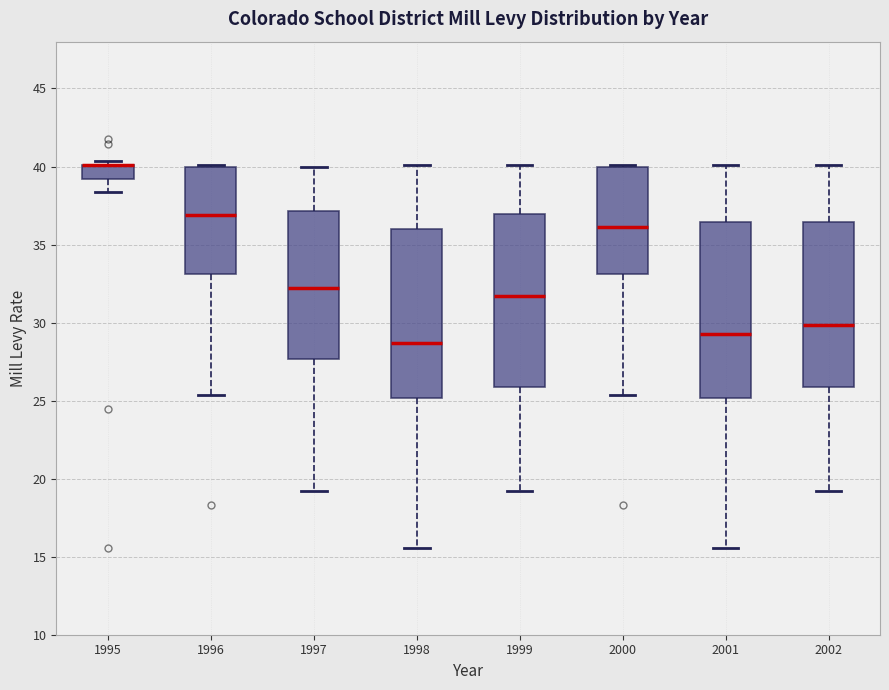

Where does the median line of the box at x = 1997 sit on the y-axis? The values are not printed on the chart, so give them approximately, as read against the axis.

32.0